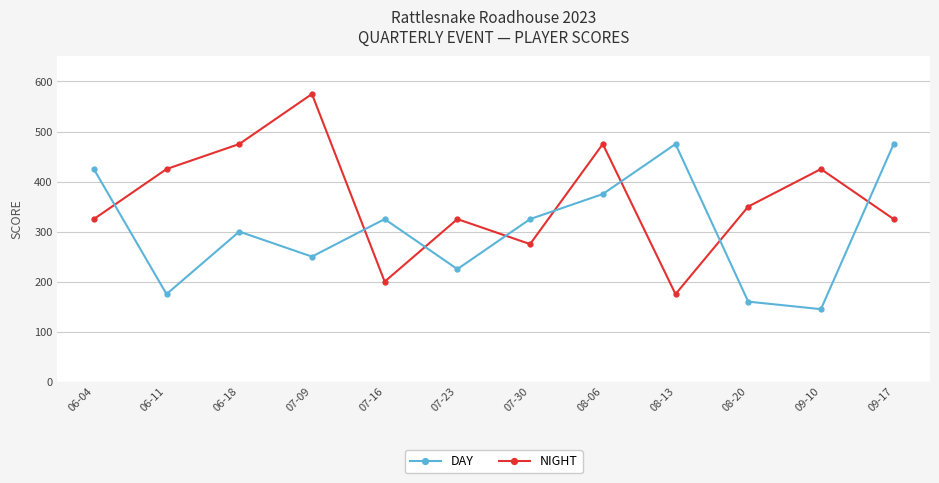

Reading right to left, what are all the values shown in this chart?

DAY: 325	425	350	175	475	275	325	200	575	475	425	325
NIGHT: 475	145	160	475	375	325	225	325	250	300	175	425